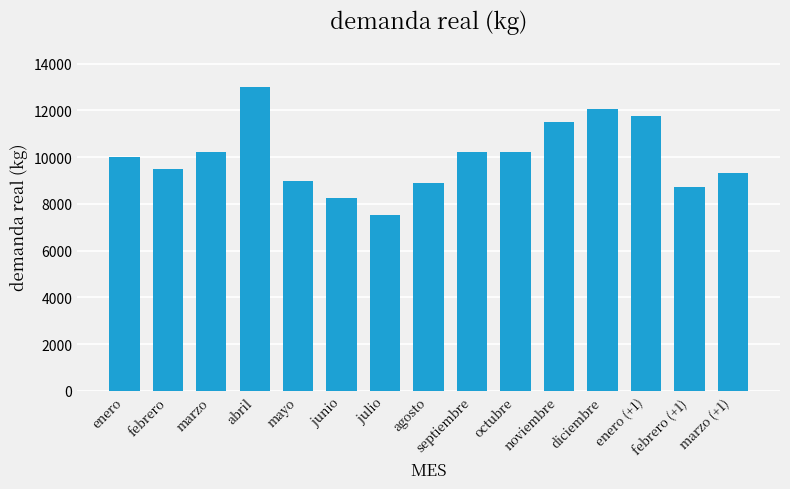

Are the bars grouped side by side (vs. stacked)?

No